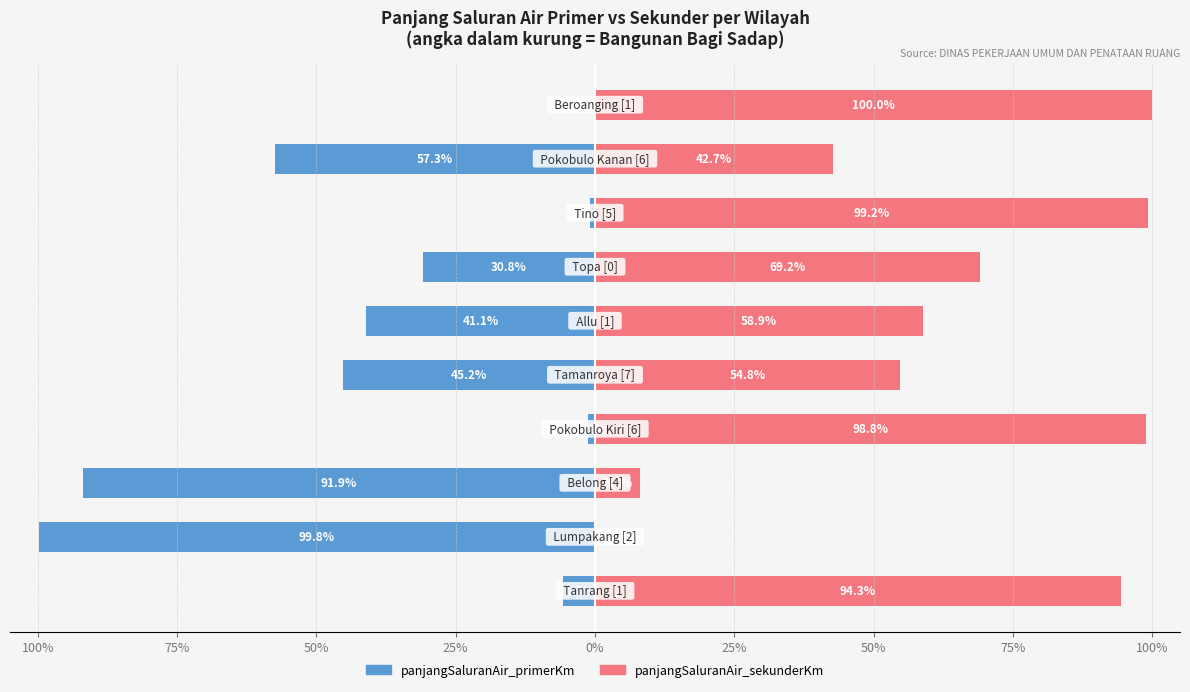

List the series in order of their peak value, highest first.

panjangSaluranAir_sekunderKm, panjangSaluranAir_primerKm